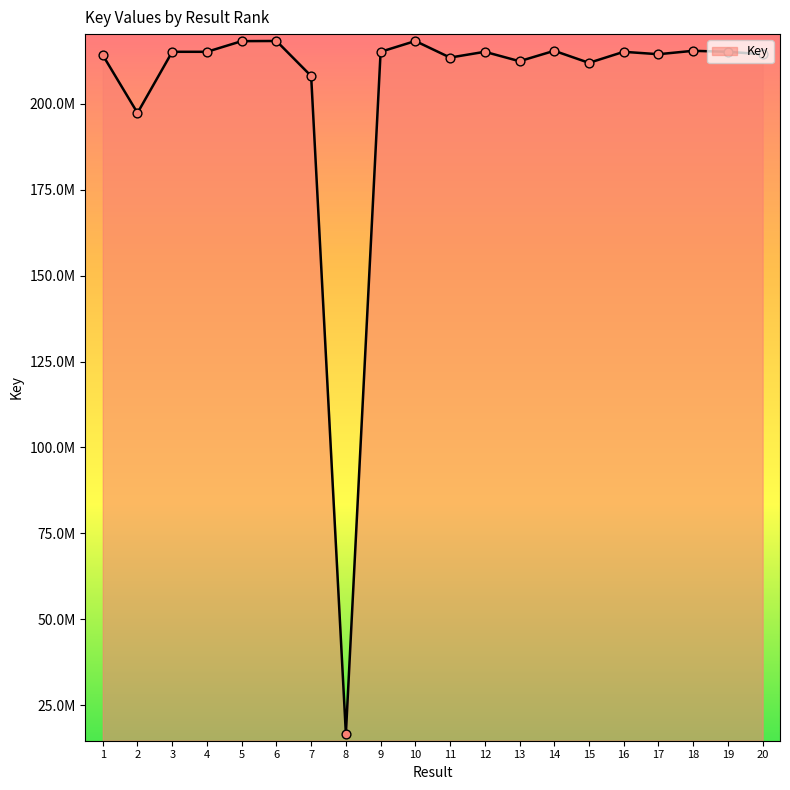

What is the change in value from 8 to 10?

+201704455